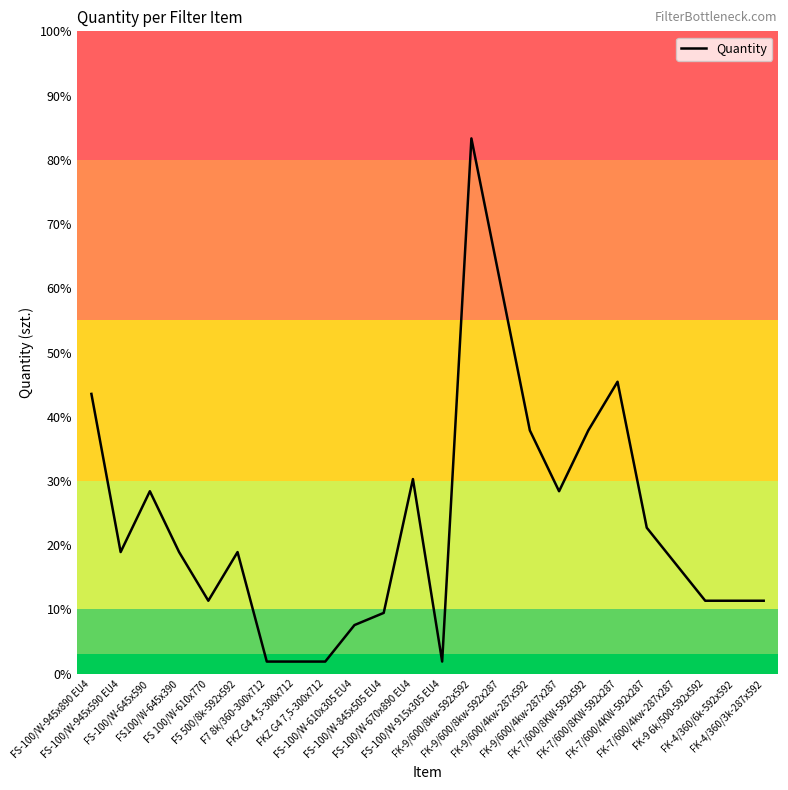

Between FK-9 6k/500-592x592 and FS100/W-645x390, which is larger?

FS100/W-645x390